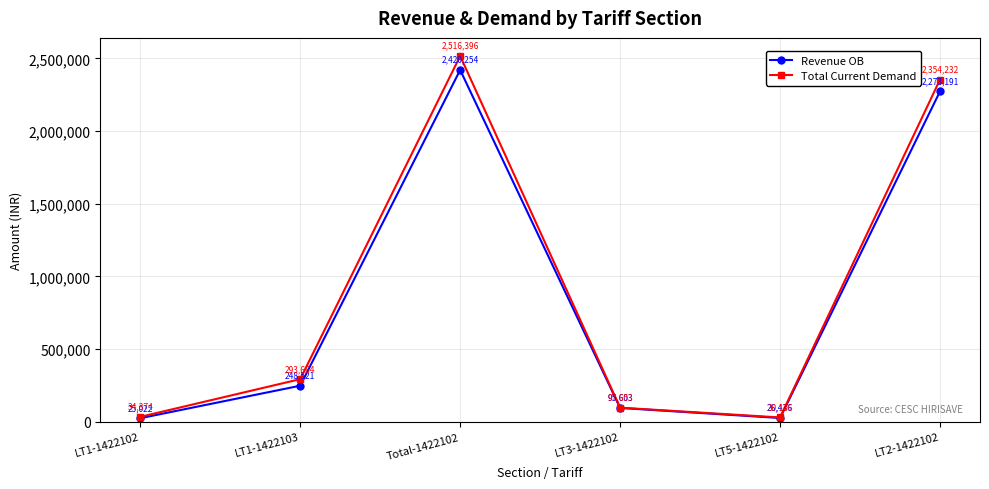

What are all the series names shown in the legend?

Revenue OB, Total Current Demand